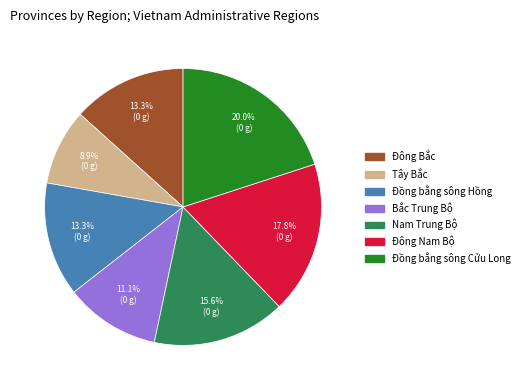

Is it true that Tây Bắc is 15% of the pie?

False